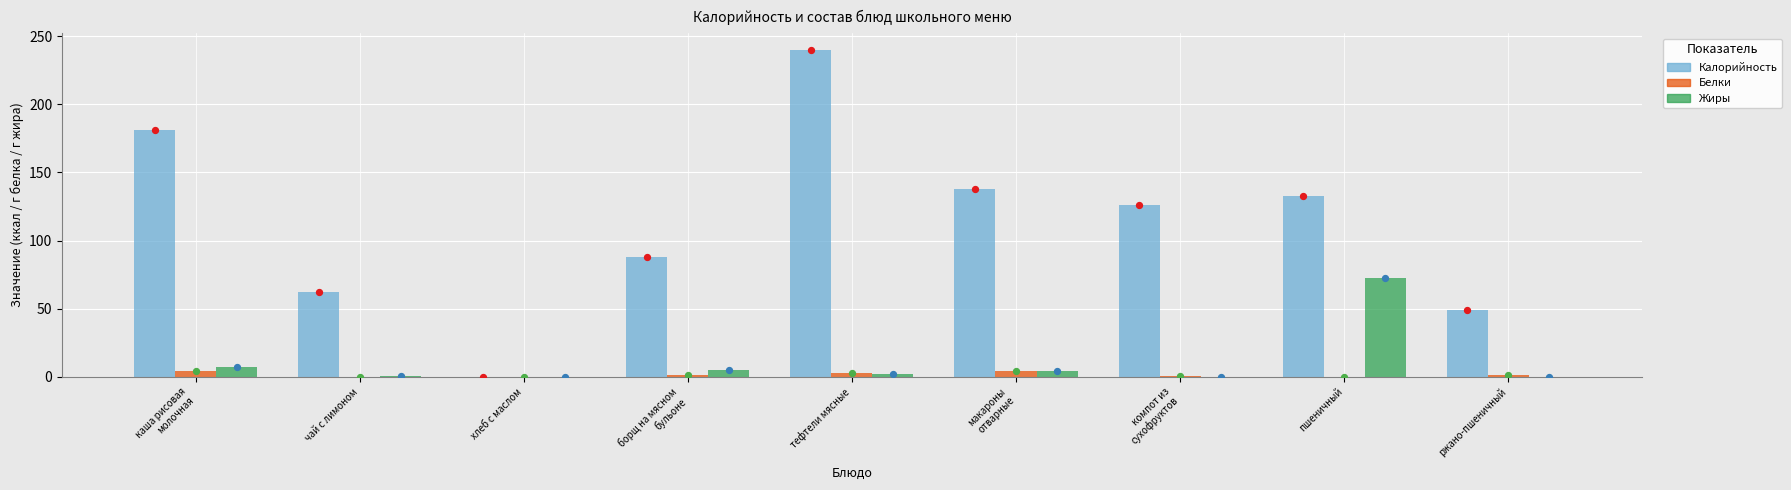

At which category is the sum across all series the highest?

тефтели мясные